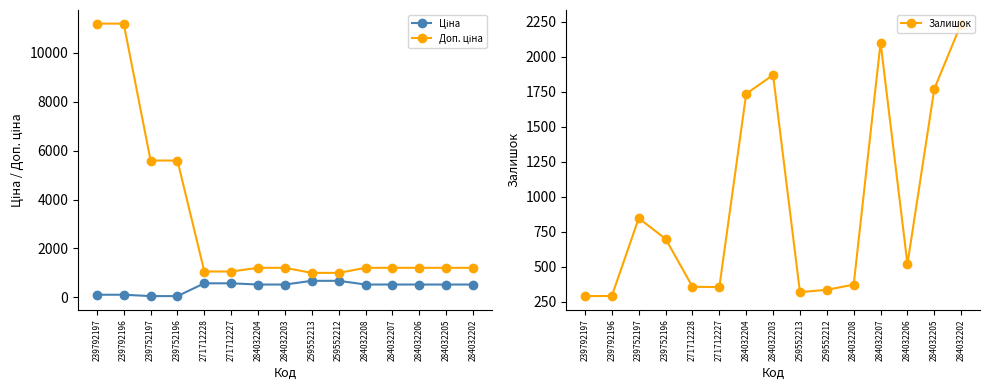

Between 284032208 and 284032206, which series saw the biggest shift?

Залишок